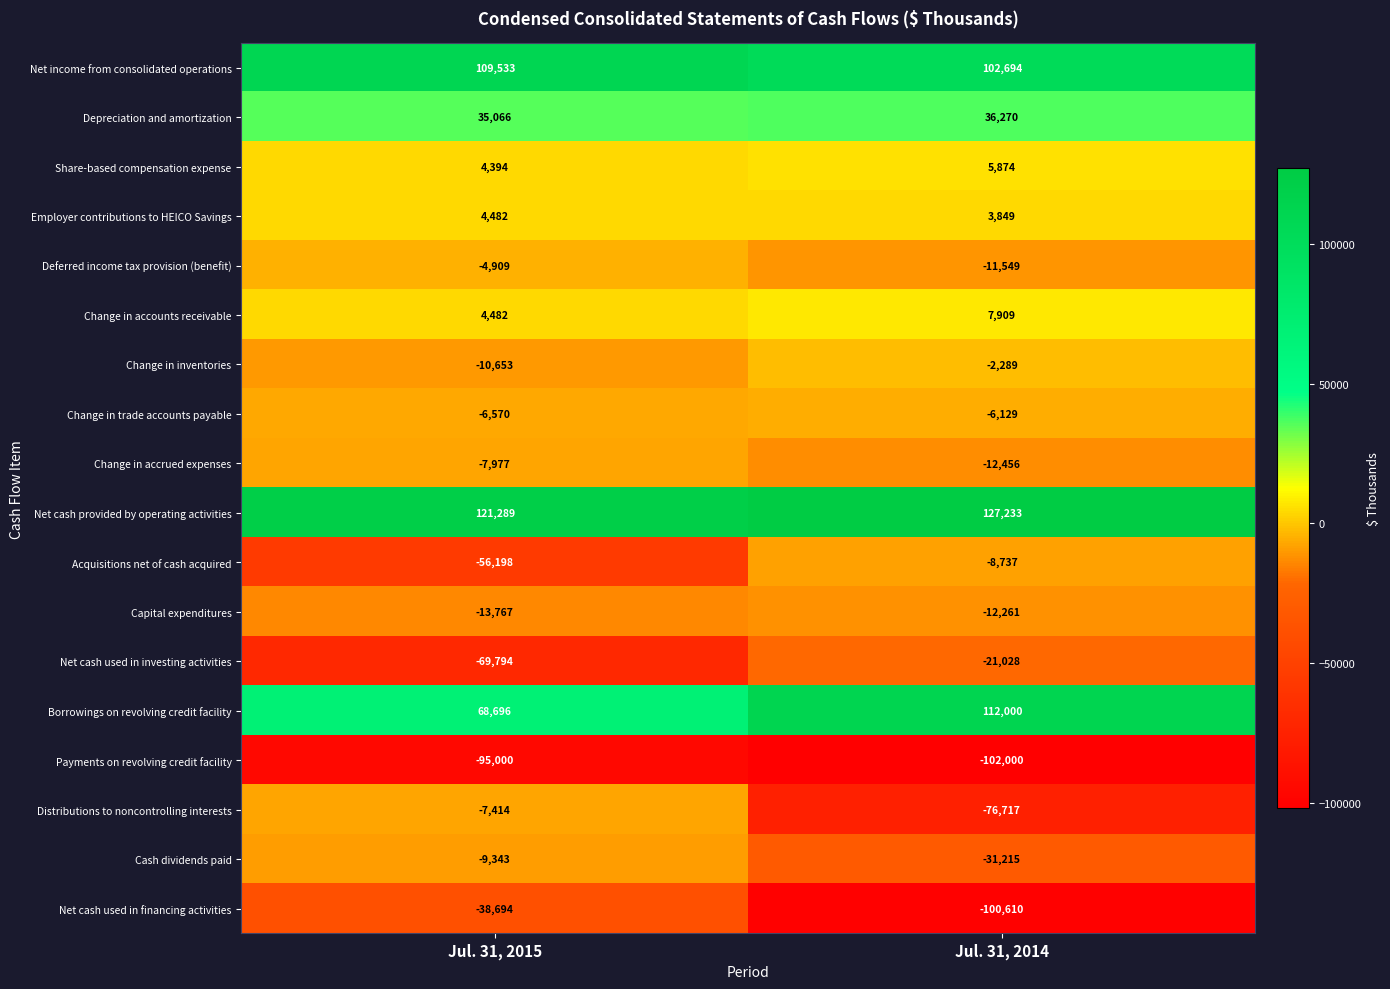

How many categories are shown in the chart?

2